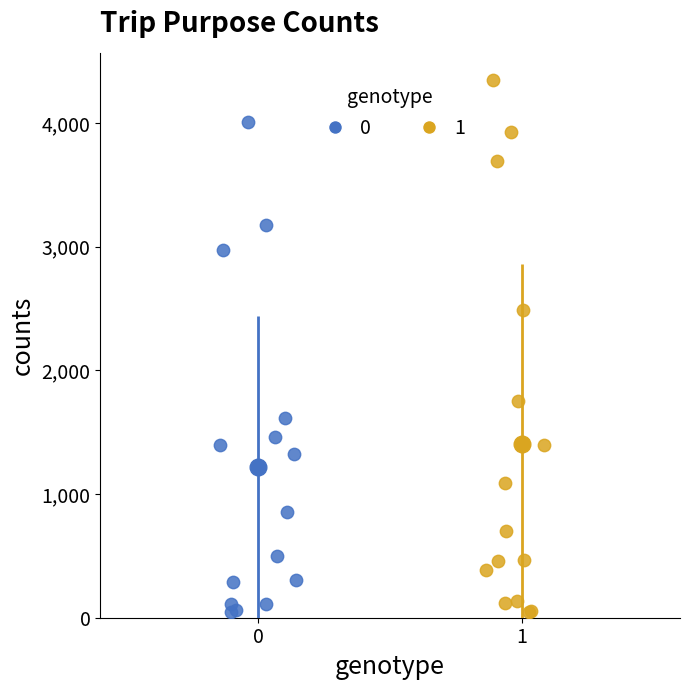

What are all the series names shown in the legend?

0, 1